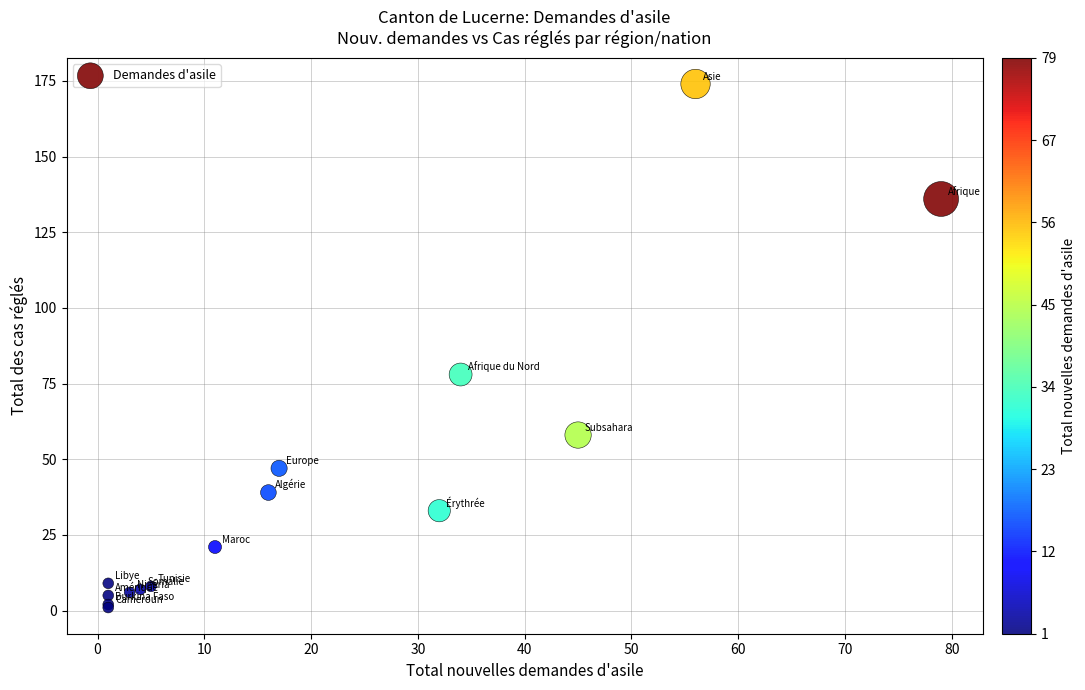

What Y value in the scatter plot is closest to 87?

78